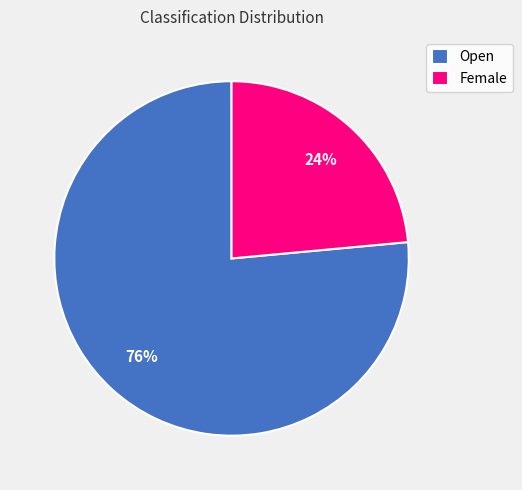

How many segments does this pie chart have?

2